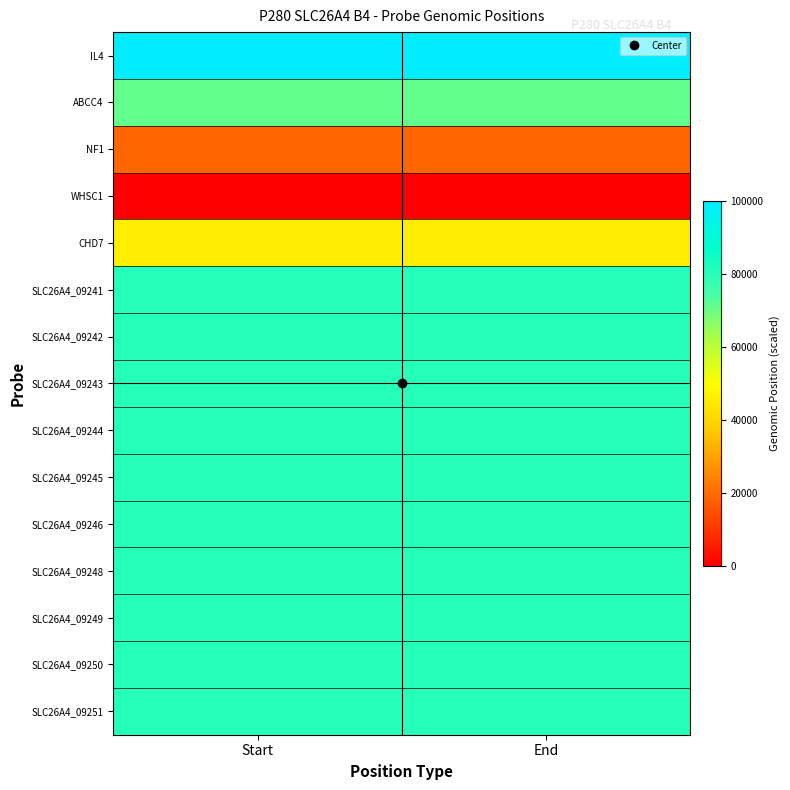

Between Start and End, which is larger?

End